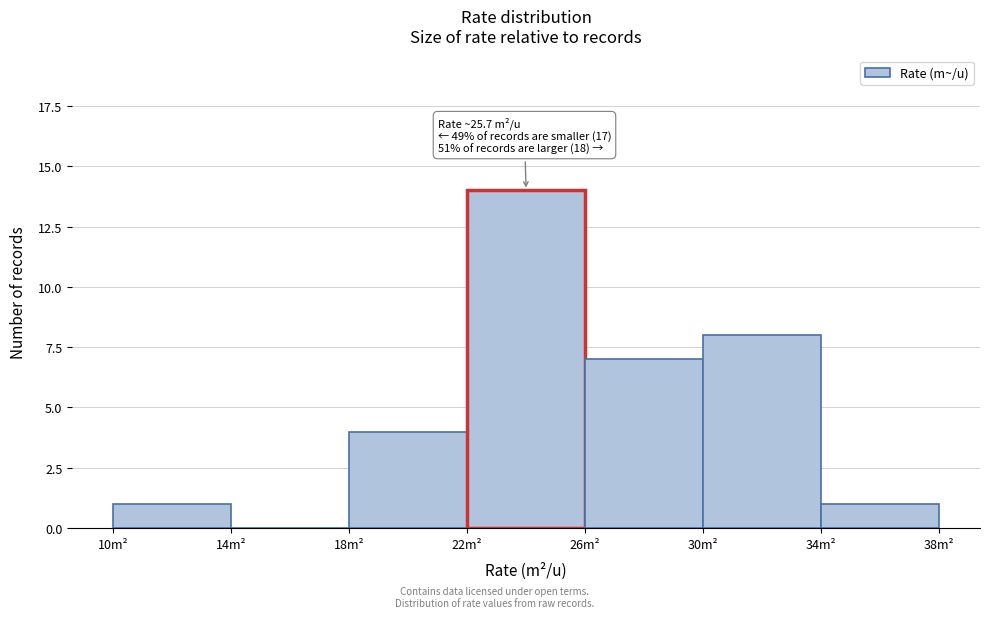

Over which range of the x-axis is the bar tallest?

22 to 26